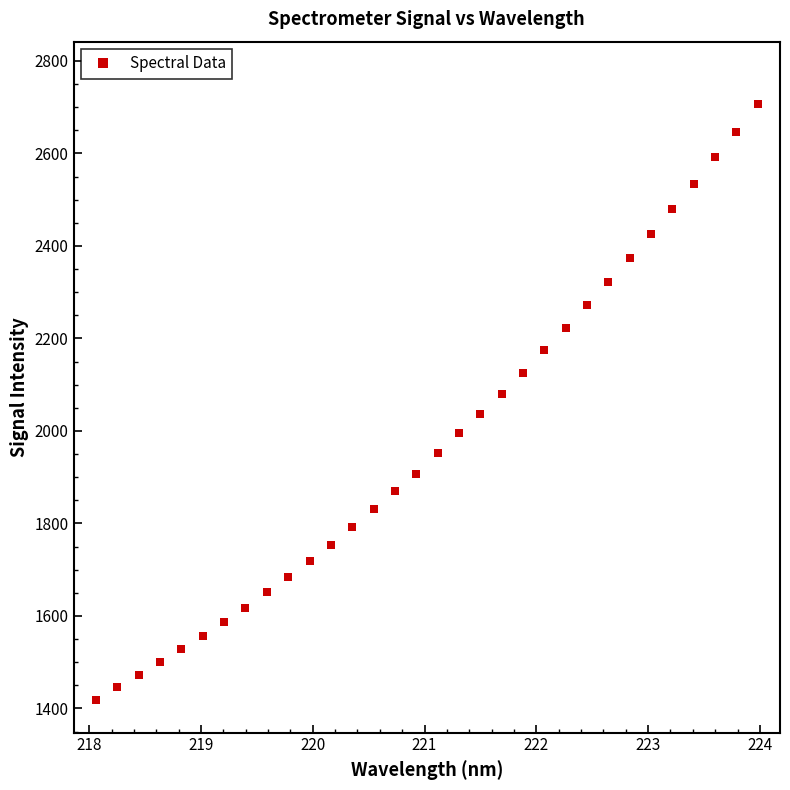

What is the value of the 24th point from the left?

2271.2